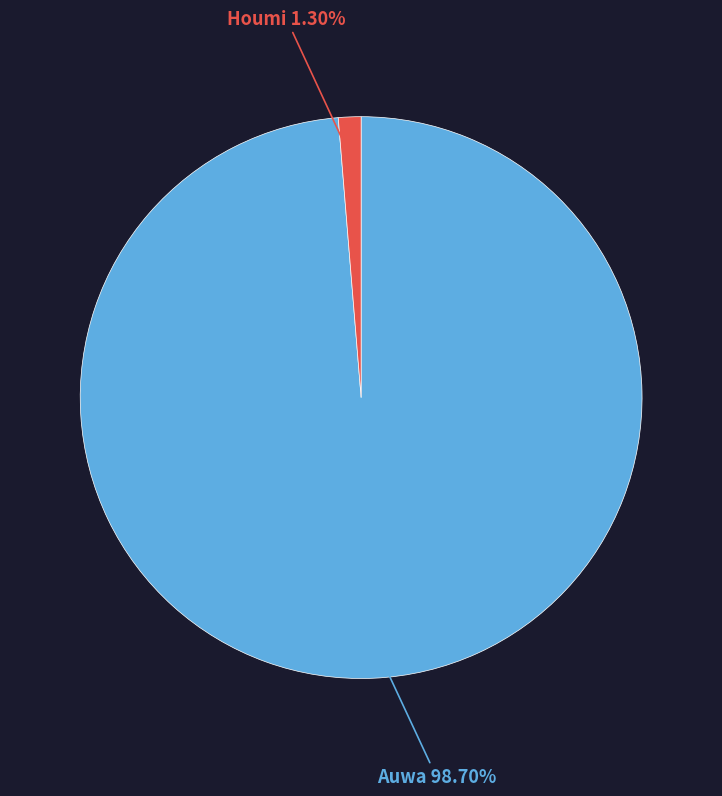

Is there a majority slice in this chart?

Yes